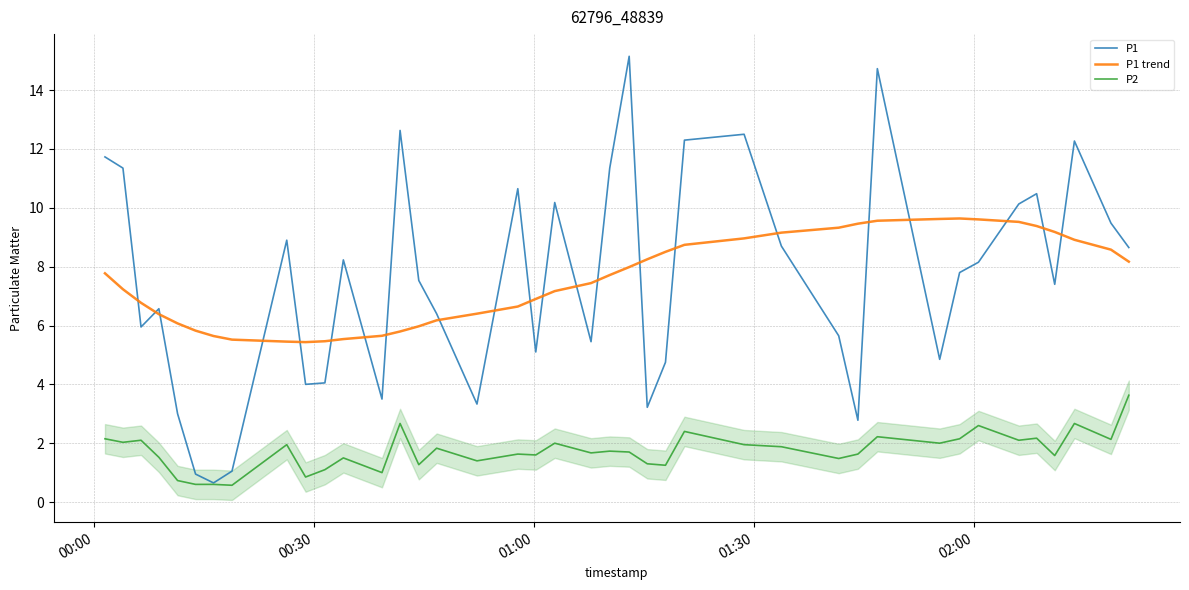

How many interior local valleys does the P2 series have?

14